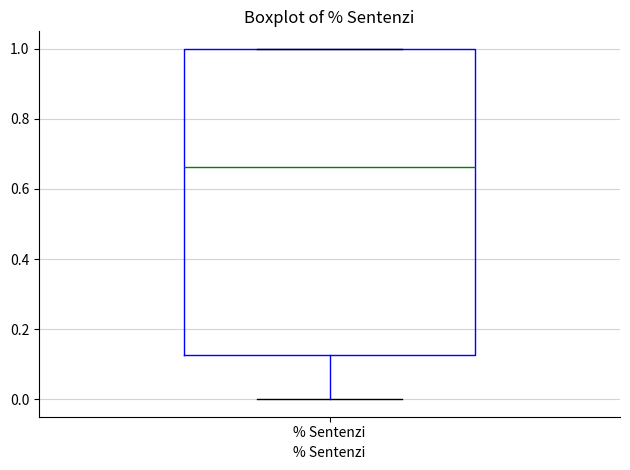

Transcribe this box plot: give where the median line is, the range the box spans, and where the two whiskers end, as read against the y-axis. The values are not printed on the chart, so give them approximately, as read against the axis.

median 0.66, box 0.12 to 1.00, whiskers 0.00 to 1.00